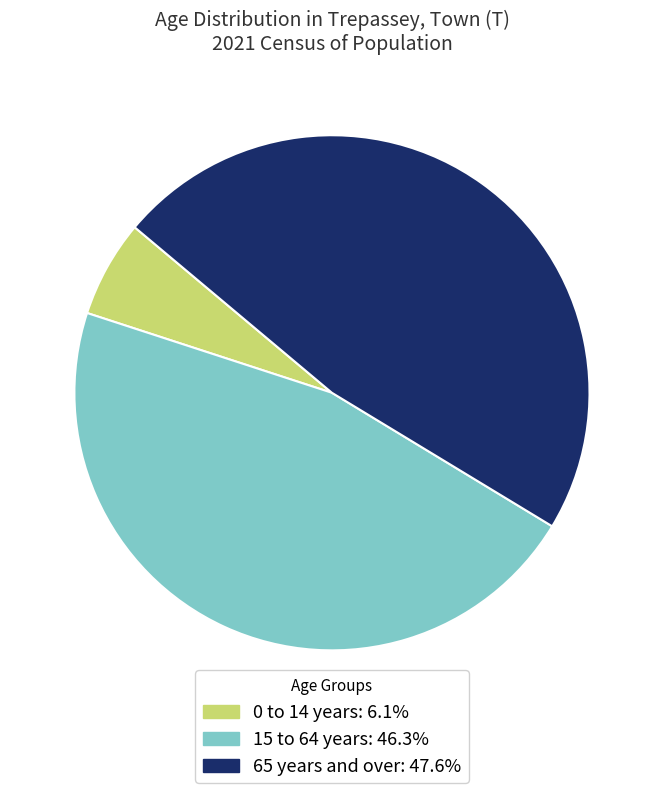

Do 65 years and over: 47.6% and 0 to 14 years: 6.1% together represent more than half of the pie?

Yes